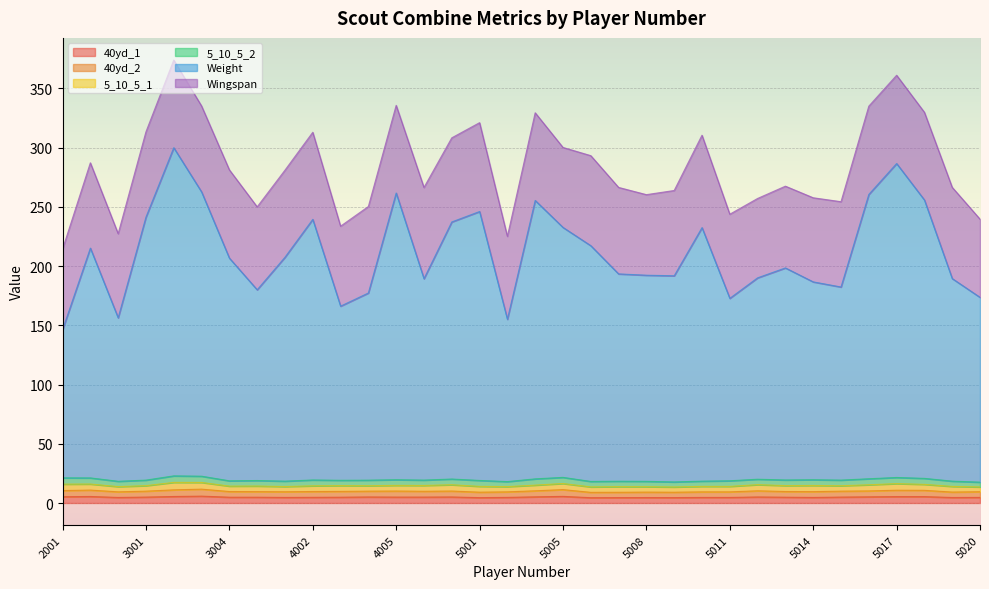

What is the difference between the highest and lowest values at 2002?

209.7